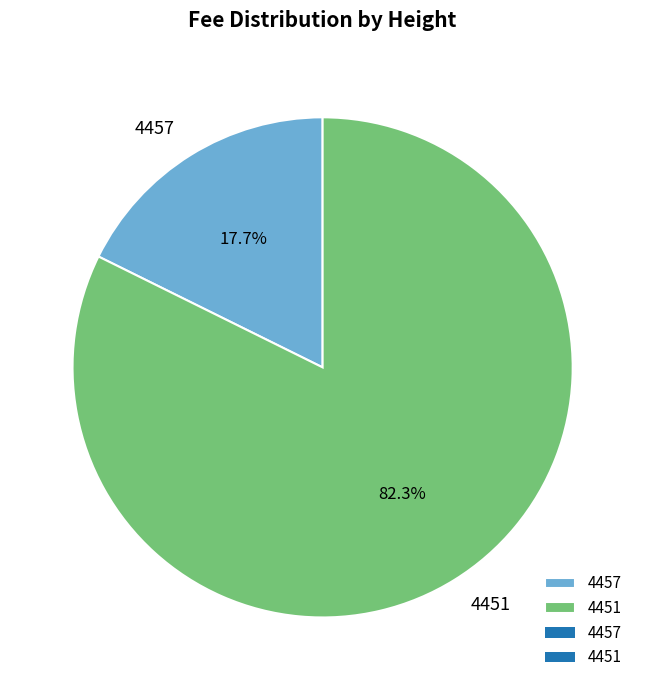

Which has a higher value, 4451 or 4457?

4451